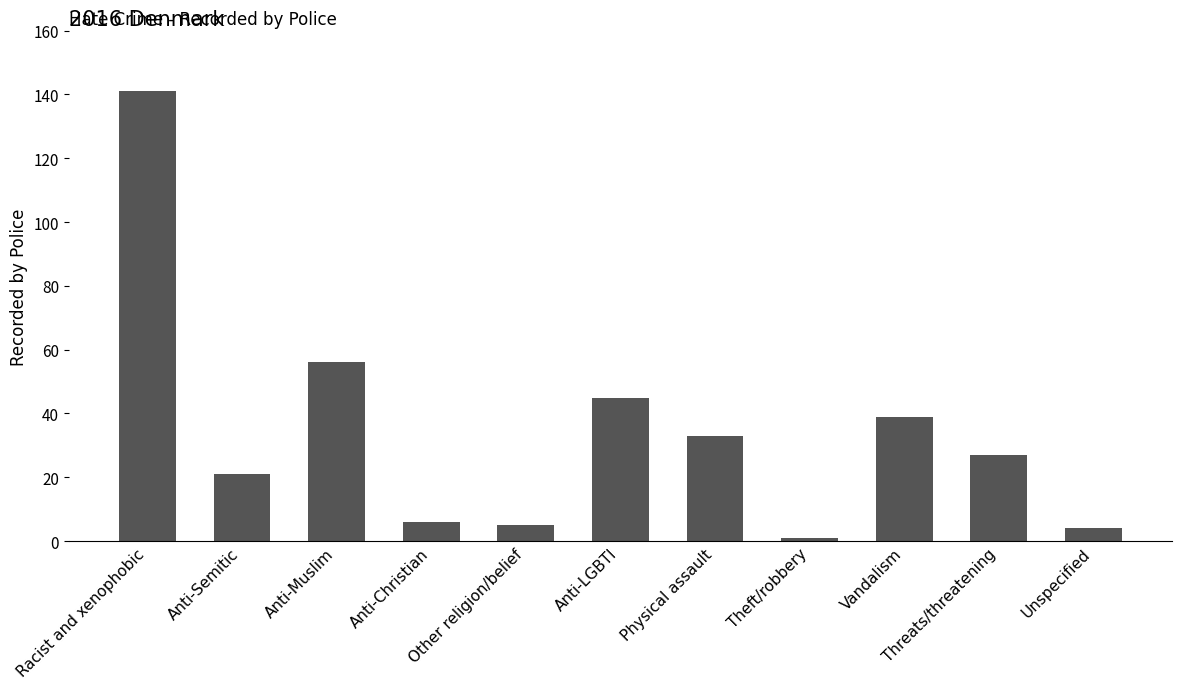

Reading right to left, transcribe all the data shown in this chart.

4	27	39	1	33	45	5	6	56	21	141